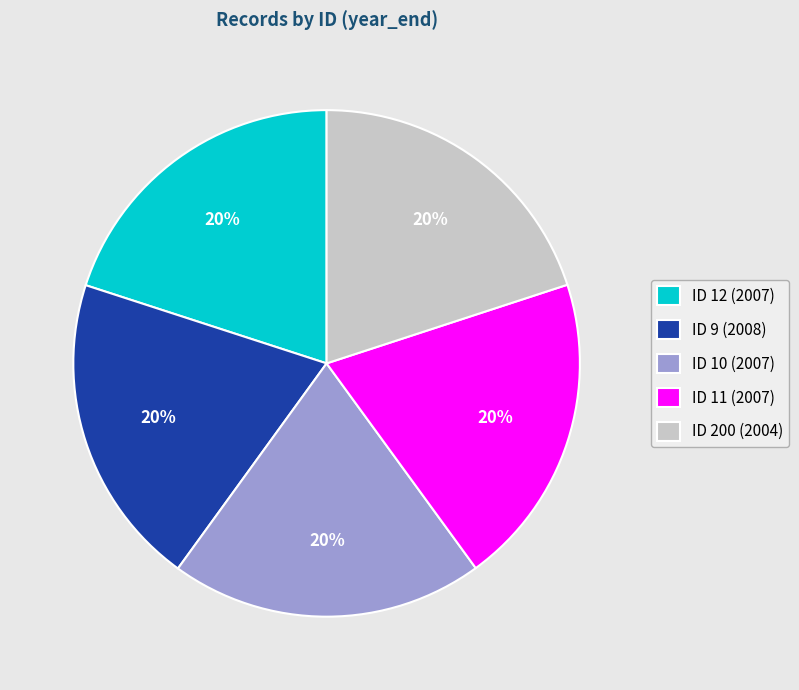

Is the sum of ID 200 (2004) and ID 12 (2007) greater than half?

No